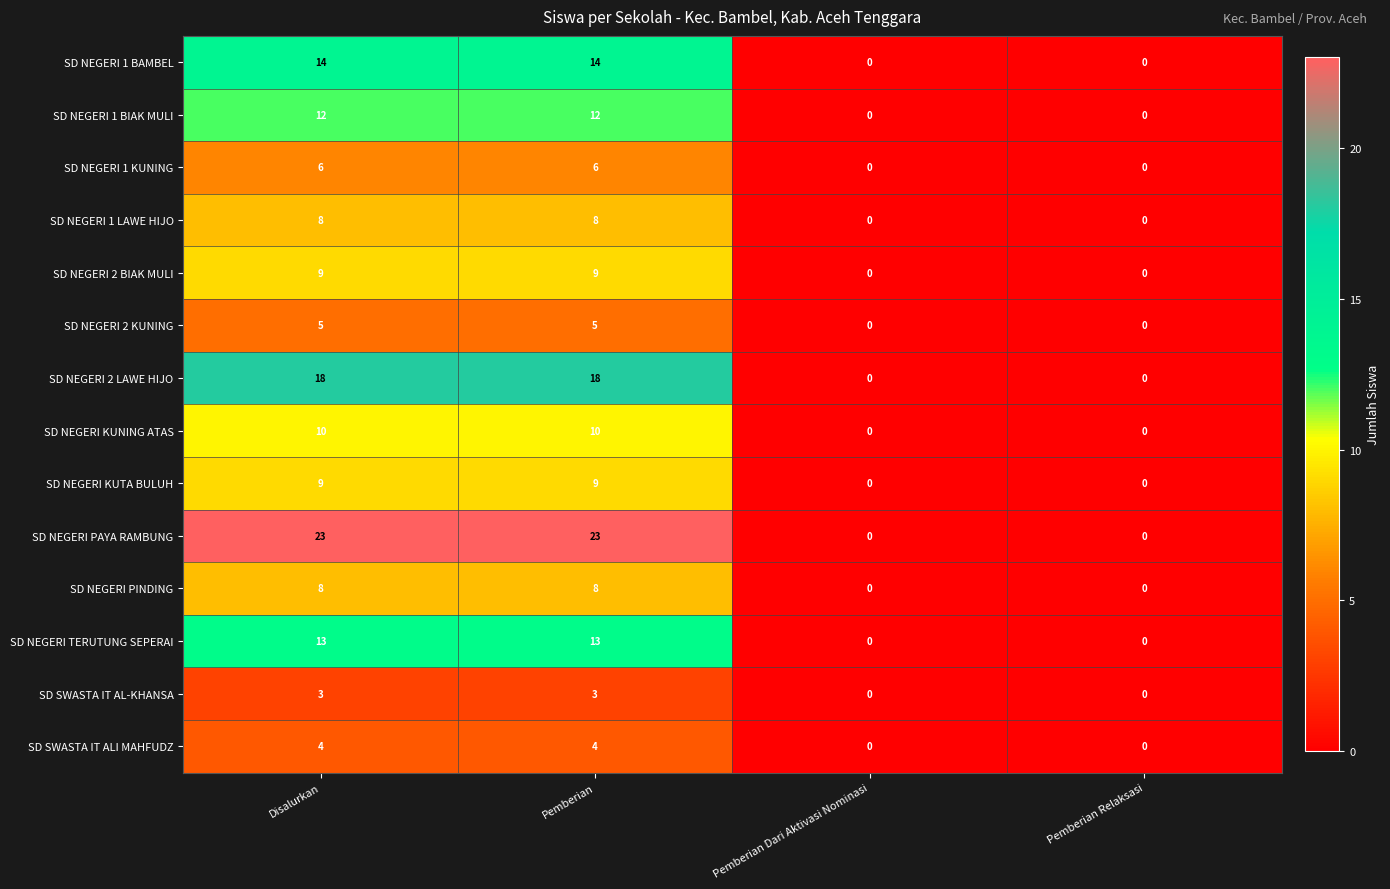

What is the approximate value of SD NEGERI 1 BIAK MULI at Pemberian, to the nearest 10?

10